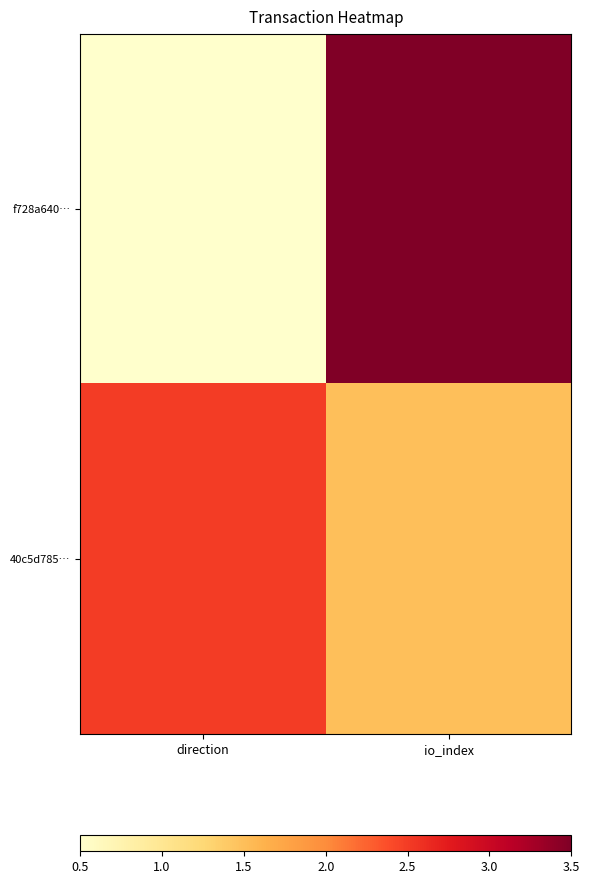

Which has a higher value, io_index or direction?

io_index